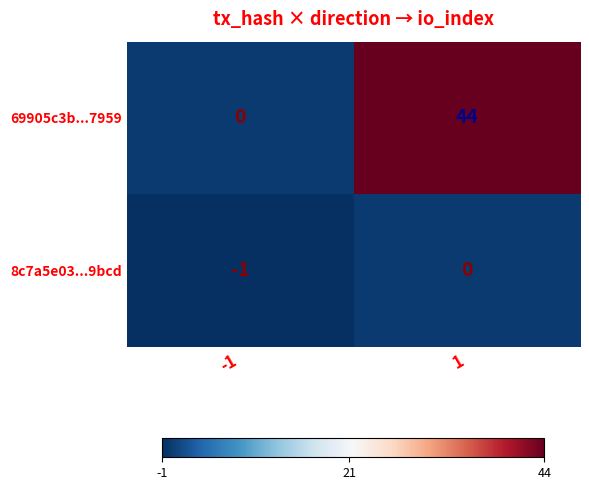

Which series has the largest total across all categories?

69905c3b...7959